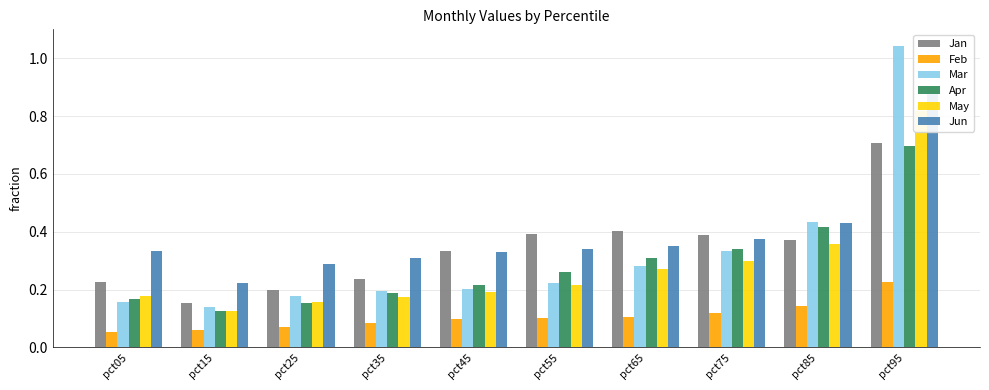

Reading right to left, extract all data points from this chart.

Jan: 0.7	0.4	0.4	0.4	0.4	0.3	0.2	0.2	0.2	0.2
Feb: 0.2	0.1	0.1	0.1	0.1	0.1	0.1	0.1	0.1	0.1
Mar: 1.0	0.4	0.3	0.3	0.2	0.2	0.2	0.2	0.1	0.2
Apr: 0.7	0.4	0.3	0.3	0.3	0.2	0.2	0.2	0.1	0.2
May: 0.8	0.4	0.3	0.3	0.2	0.2	0.2	0.2	0.1	0.2
Jun: 0.9	0.4	0.4	0.4	0.3	0.3	0.3	0.3	0.2	0.3